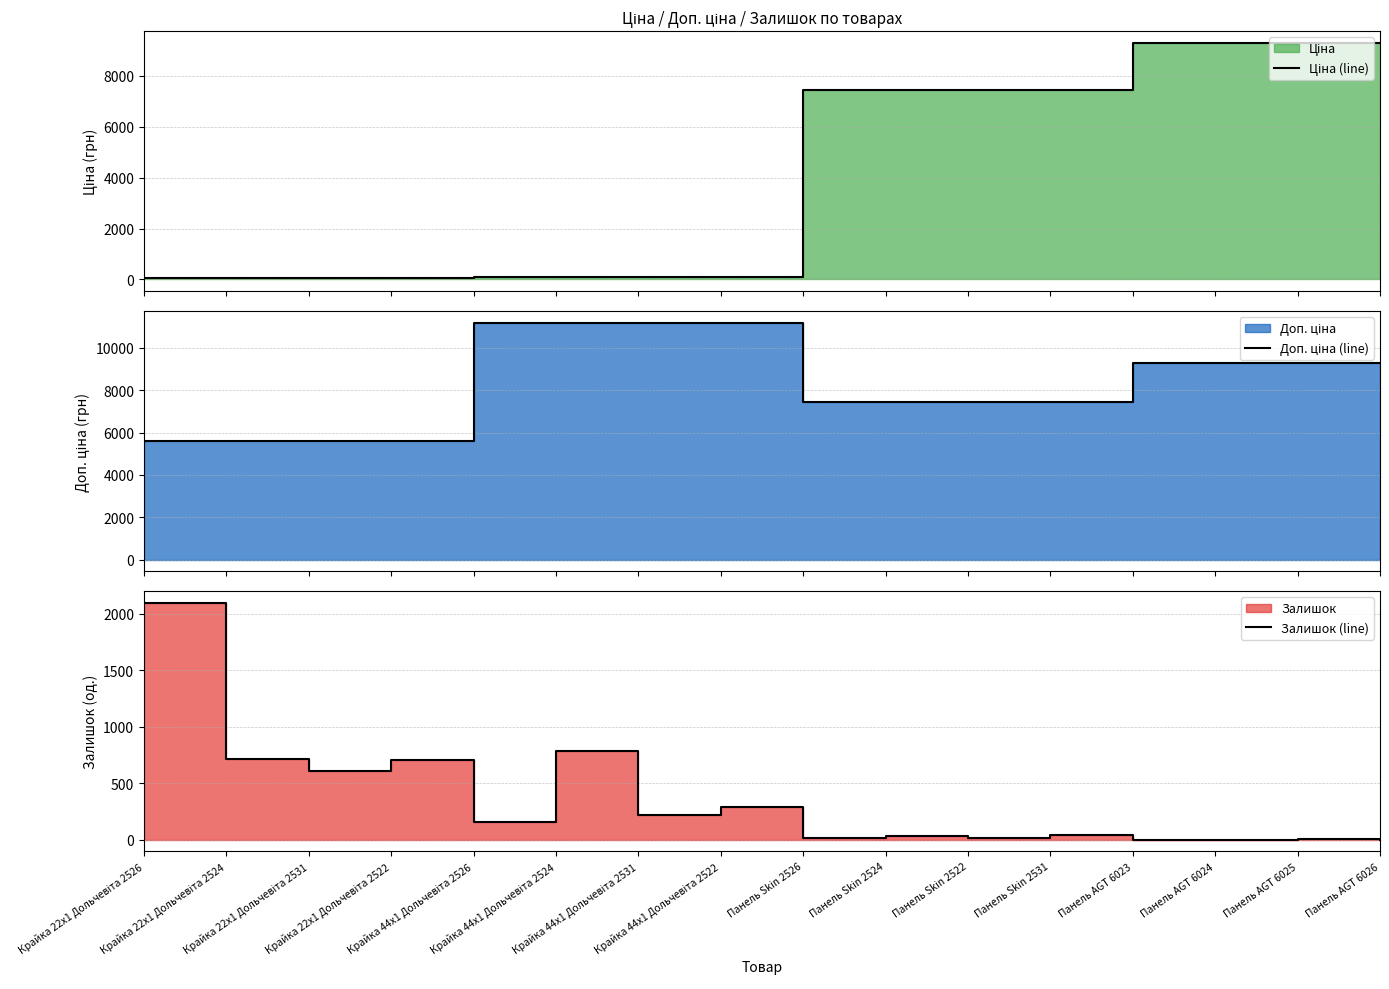

At which category does the chart reach its minimum across all series?

Панель AGT 6023